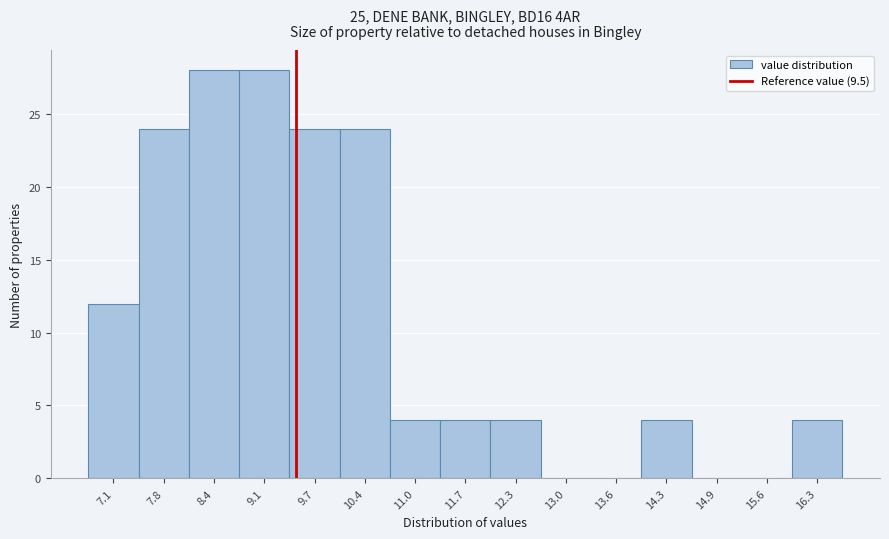

Reading left to right, list every bar in this chart as the range it spans on the x-axis followed by its height. Neither the bar edges nor the heights are printed on the chart, so give them approximately, as read against the axes.

6.8 to 7.5: 12
7.5 to 8.1: 24
8.1 to 8.8: 28
8.8 to 9.4: 28
9.4 to 10.1: 24
10.1 to 10.7: 24
10.7 to 11.4: 4
11.4 to 12.0: 4
12.0 to 12.7: 4
12.7 to 13.3: 0
13.3 to 14.0: 0
14.0 to 14.6: 4
14.6 to 15.3: 0
15.3 to 15.9: 0
15.9 to 16.6: 4